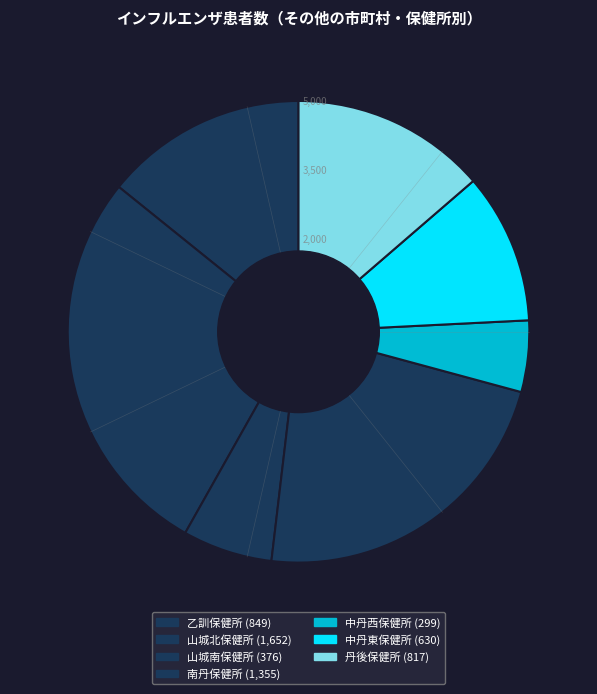

Rank the categories by value from lowest to highest.

中丹西保健所, 山城南保健所, 中丹東保健所, 丹後保健所, 乙訓保健所, 南丹保健所, 山城北保健所